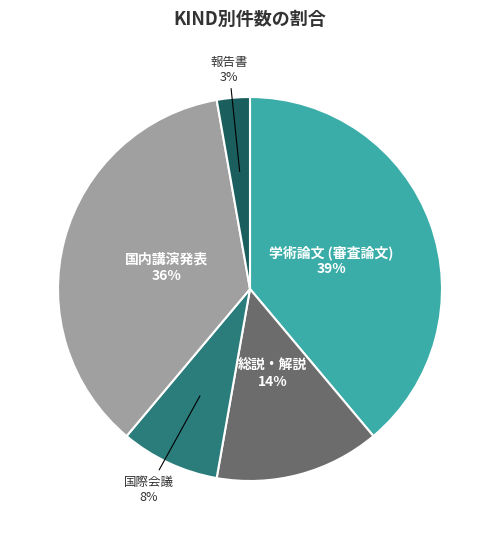

How many slices are in this pie chart?

5